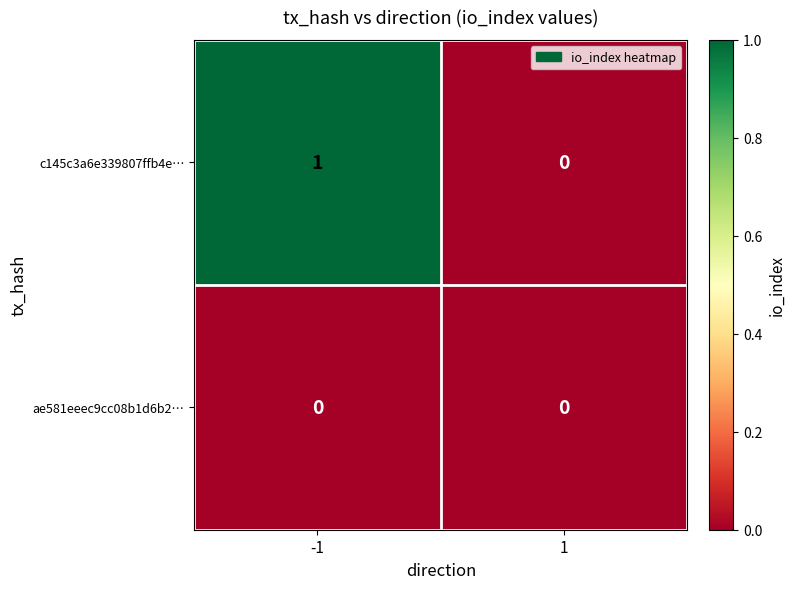

Is it true that c145c3a6e339807ffb4e… equals 0 at 1?

True